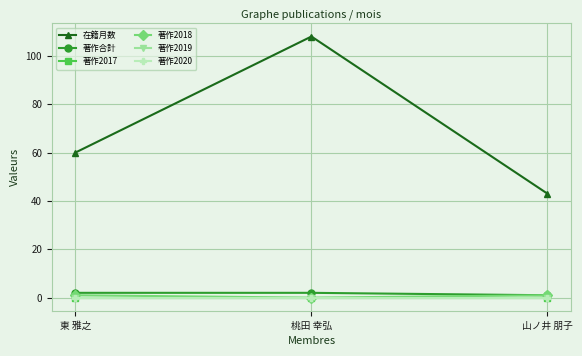

Reading right to left, what are all the values shown in this chart?

在籍月数: 山ノ井 朋子=43	桃田 幸弘=108	東 雅之=60
著作合計: 山ノ井 朋子=1	桃田 幸弘=2	東 雅之=2
著作2017: 山ノ井 朋子=0	桃田 幸弘=0	東 雅之=0
著作2018: 山ノ井 朋子=1	桃田 幸弘=0	東 雅之=1
著作2019: 山ノ井 朋子=0	桃田 幸弘=0	東 雅之=0
著作2020: 山ノ井 朋子=0	桃田 幸弘=0	東 雅之=0